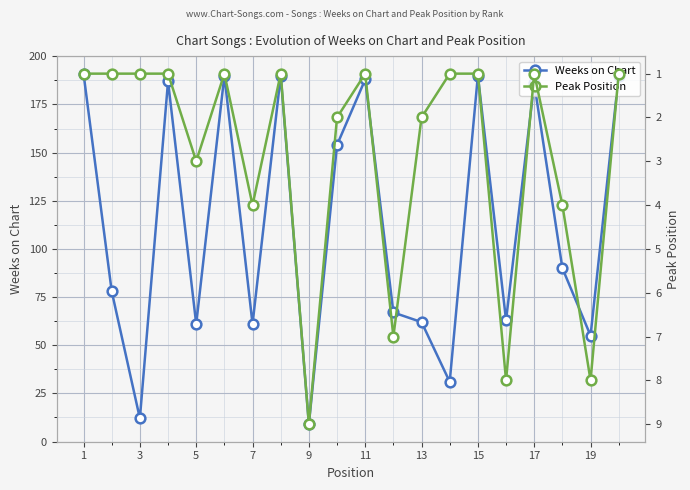

In Weeks on Chart, how many points are higher than both neighbors (excluding endpoints)?

6